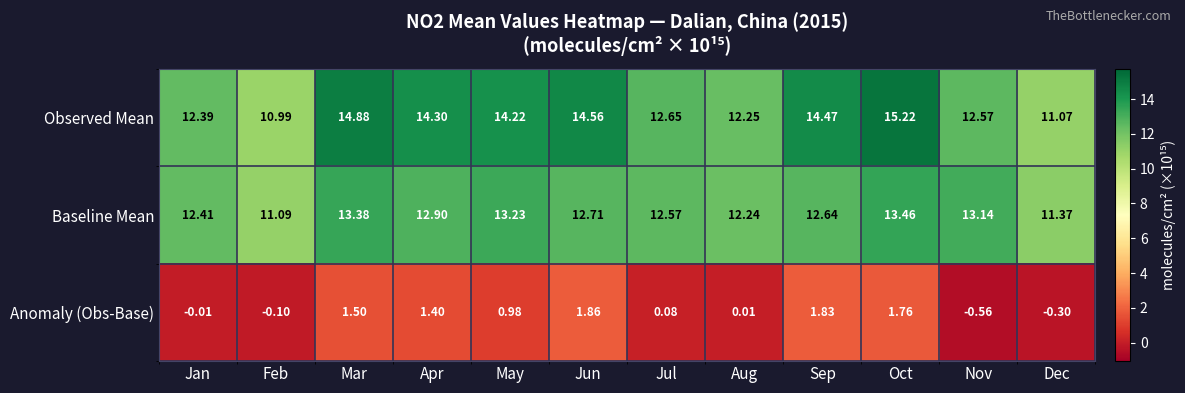

Between Feb and Jun, which series saw the biggest shift?

Observed Mean